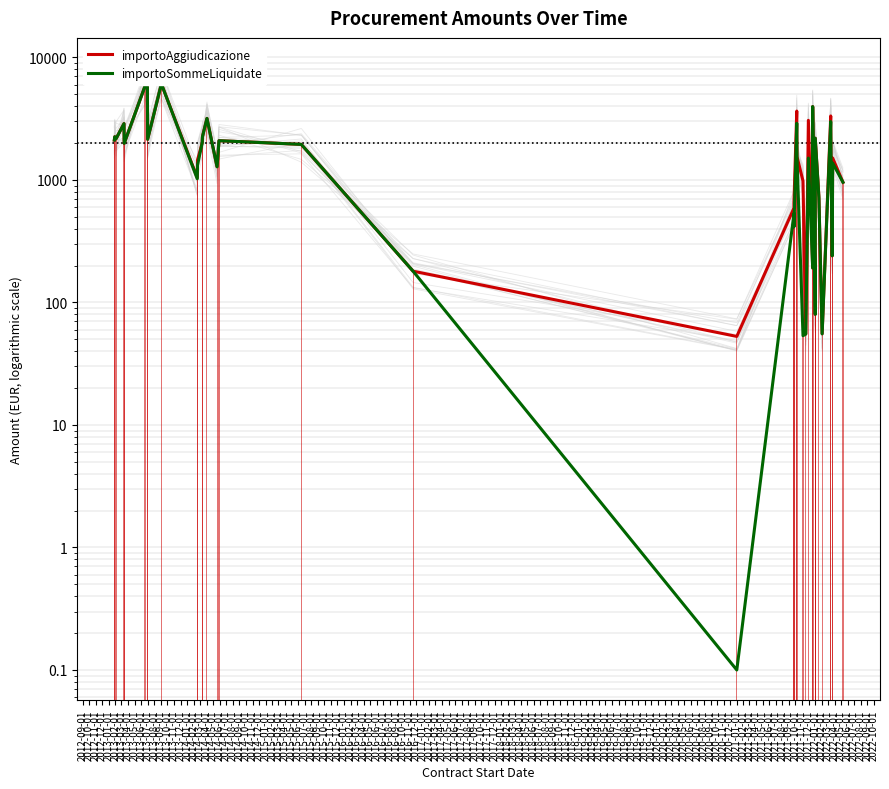

How many distinct data groups are displayed?

2